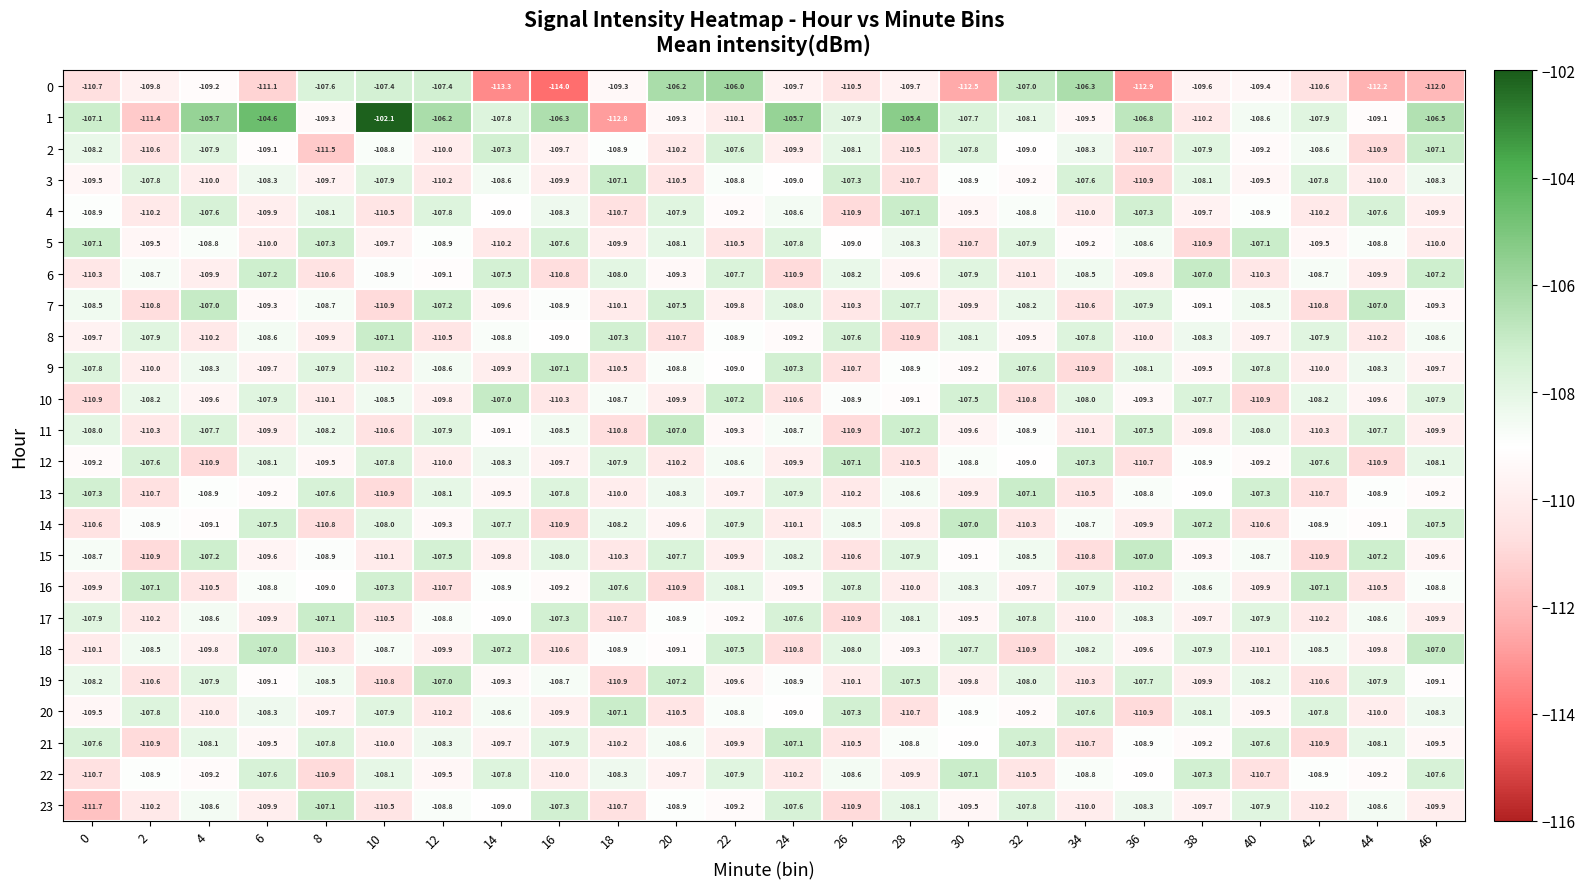

At which category is the sum across all series the highest?

6